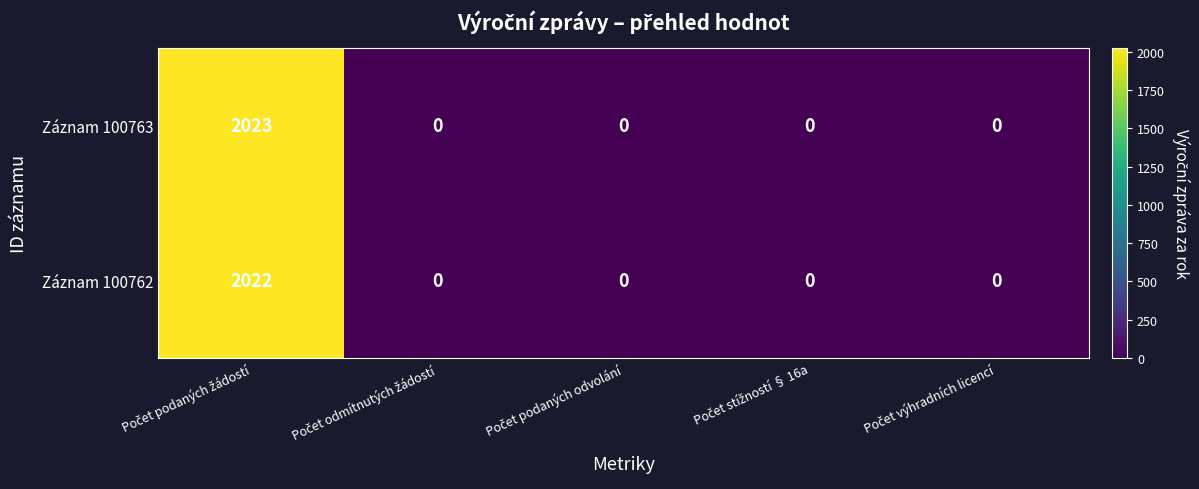

Which series has the largest total across all categories?

Záznam 100763